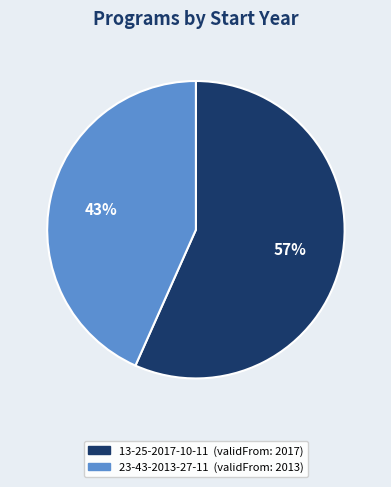

Rank the categories by value from highest to lowest.

13-25-2017-10-11, 23-43-2013-27-11